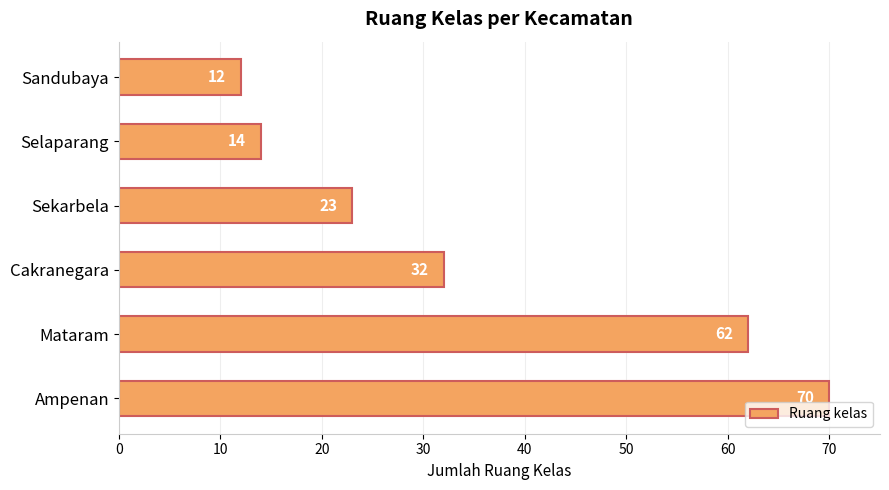

What is the difference between the maximum and minimum values?

58